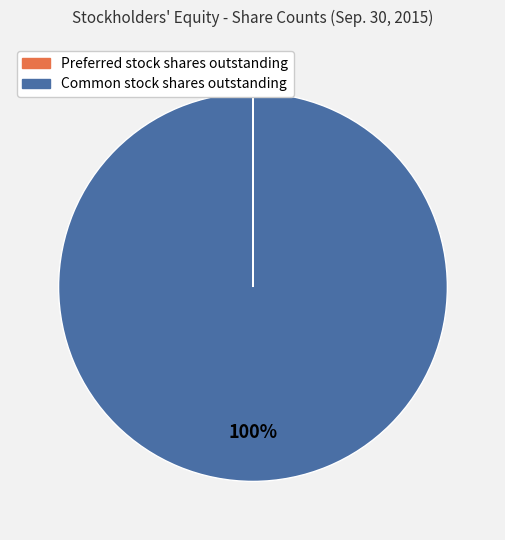

To the nearest percent, what is the difference between the largest and smallest slice percentages?

100%